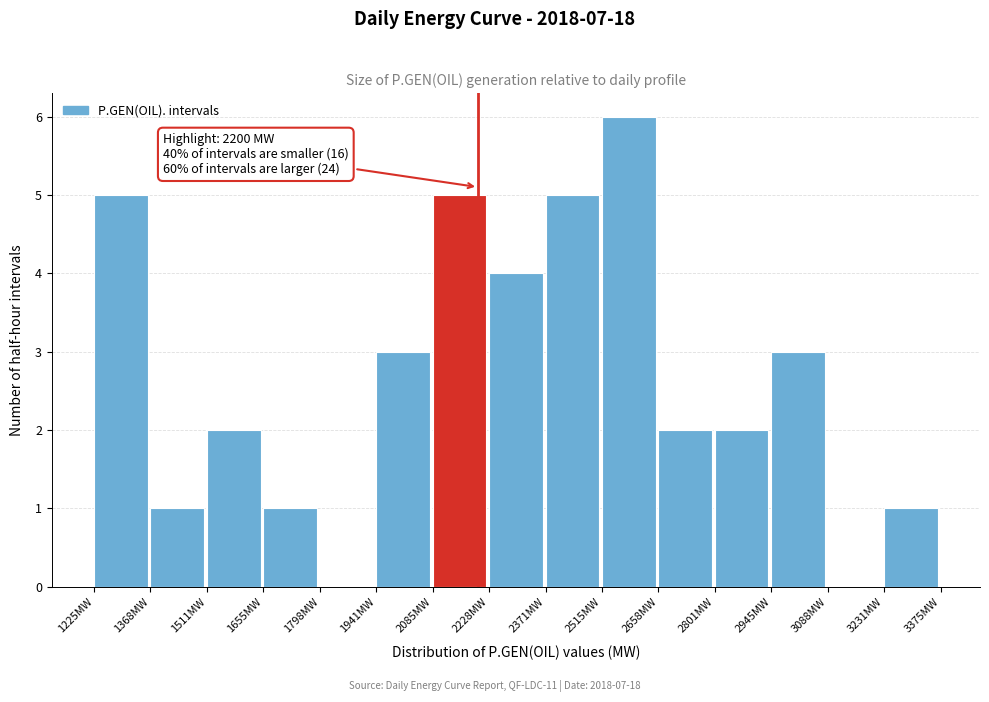

Over which range of the x-axis is the bar tallest?

2520 to 2660